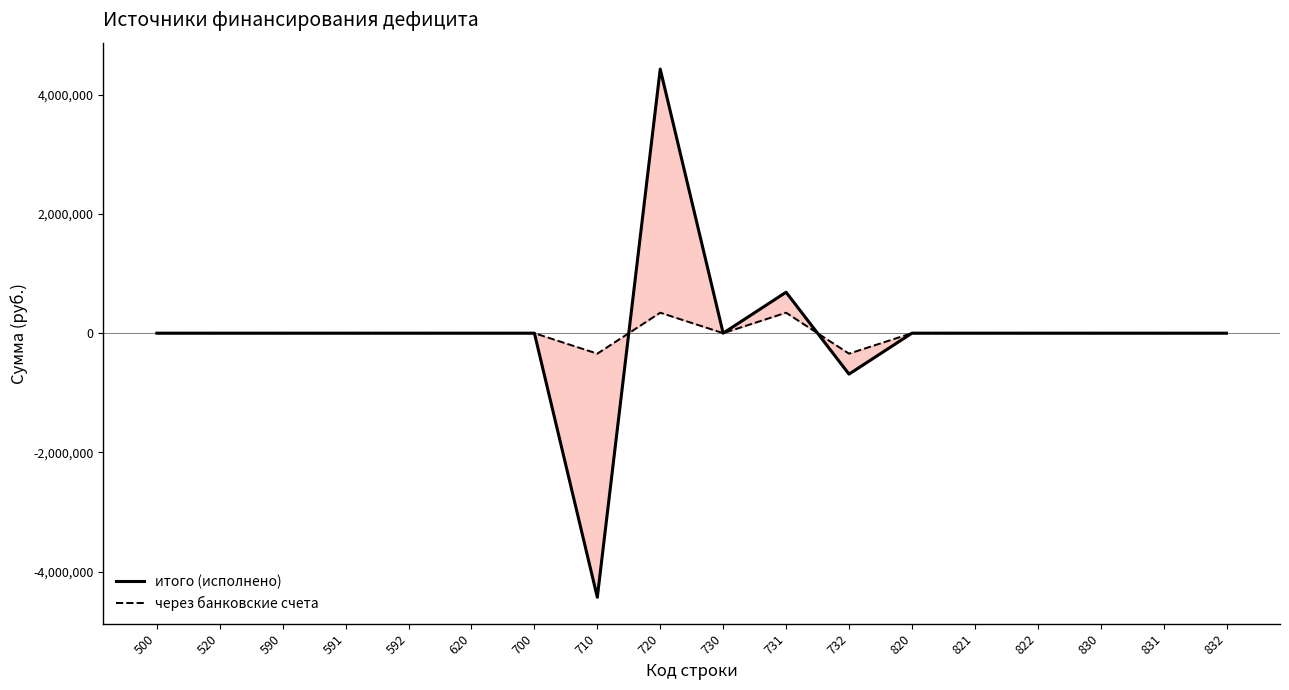

What is the minimum value for через банковские счета?

-343530.9